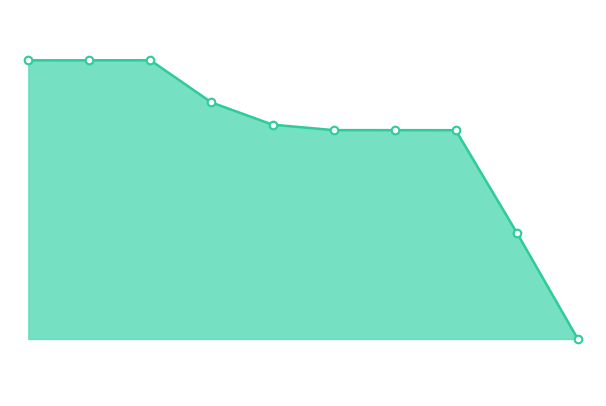

Is this an area chart (filled region under the line)?

Yes